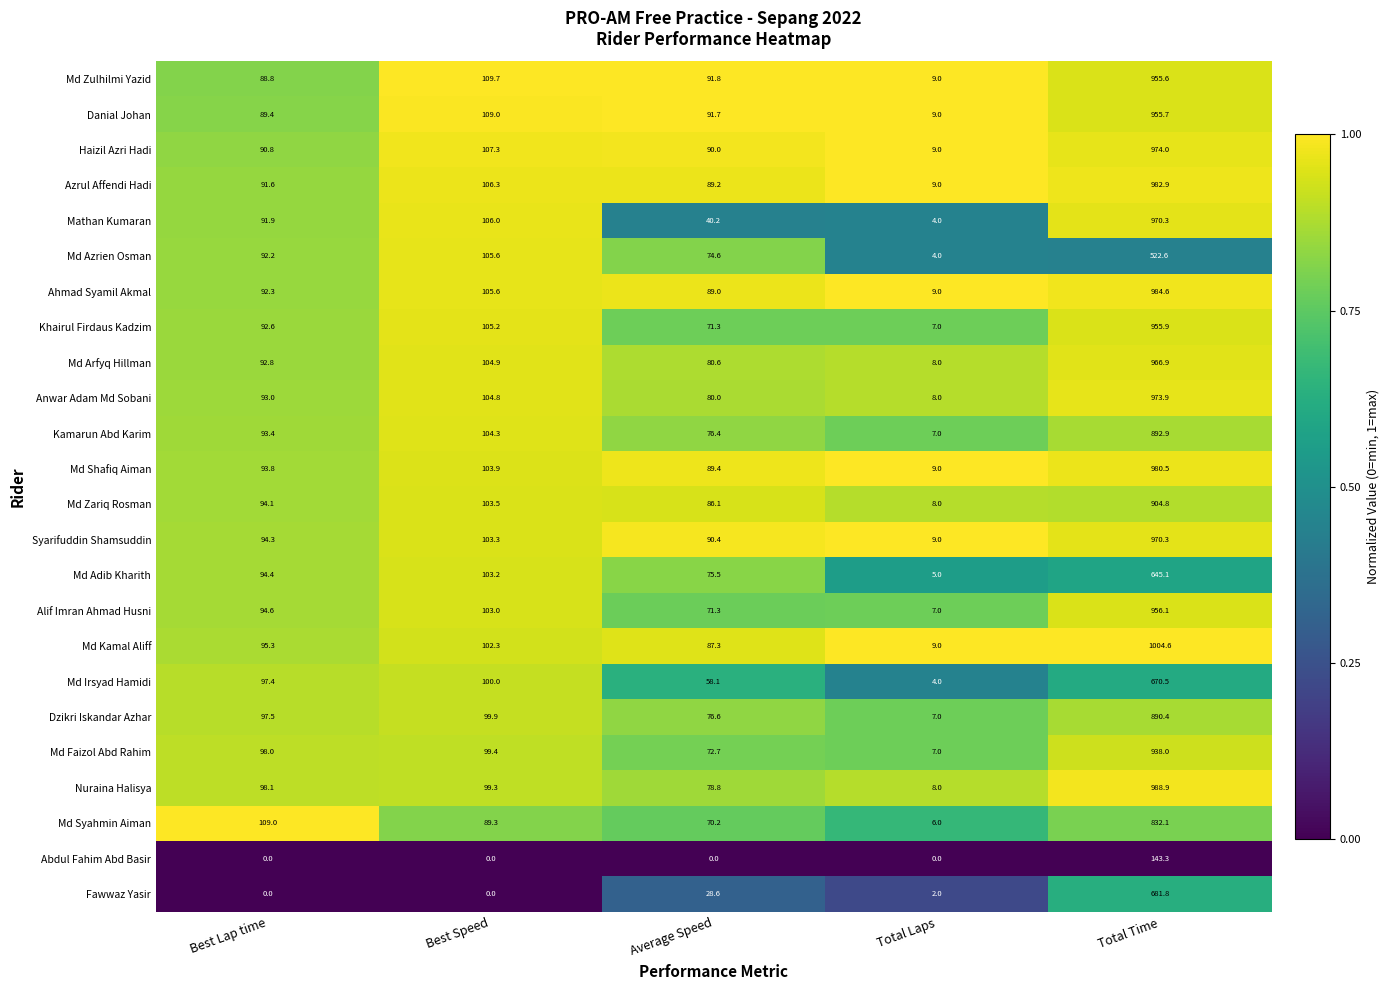

What is the difference between the highest and lowest values at Best Speed?

109.7